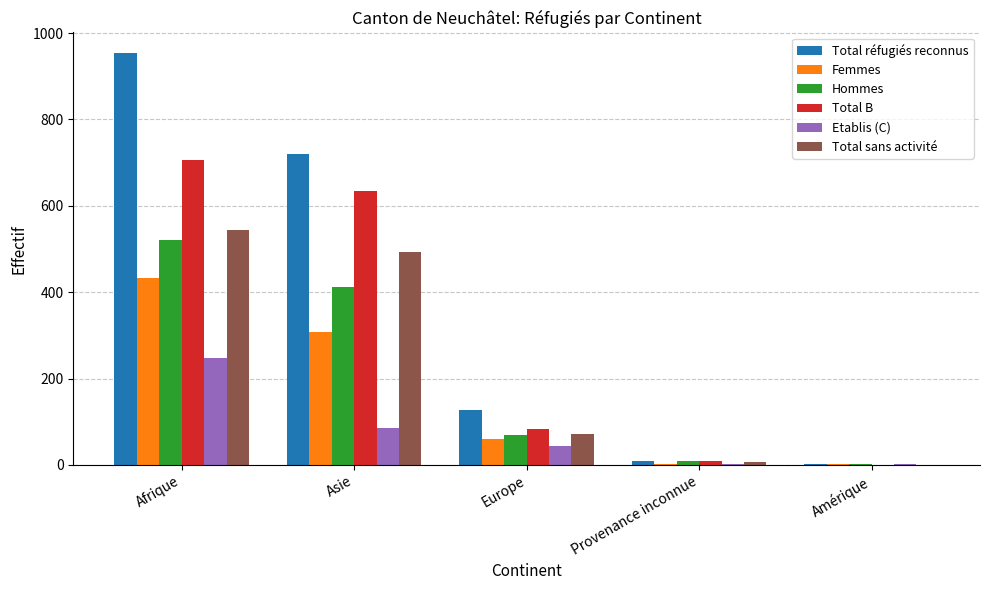

Which category has the highest value in the Femmes series?

Afrique